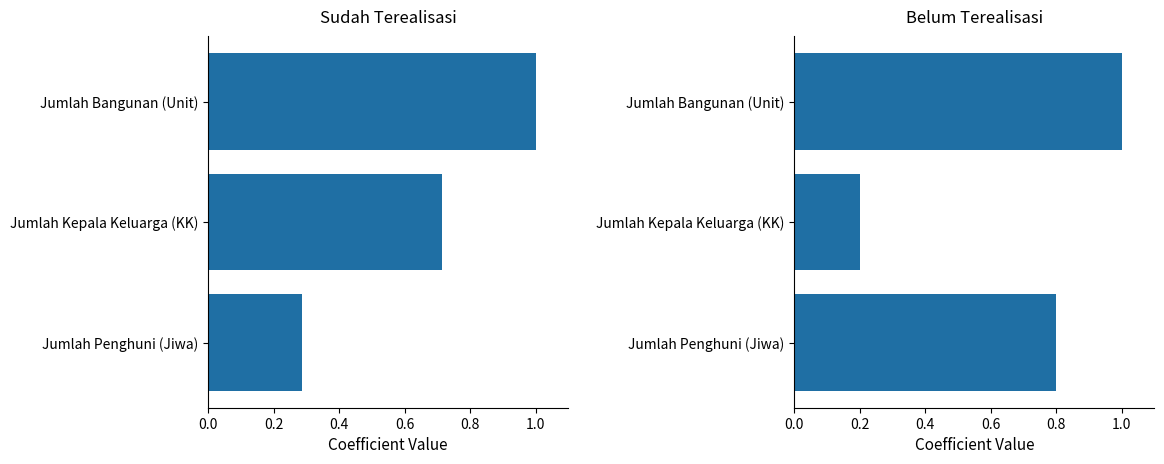

How many distinct data groups are displayed?

2